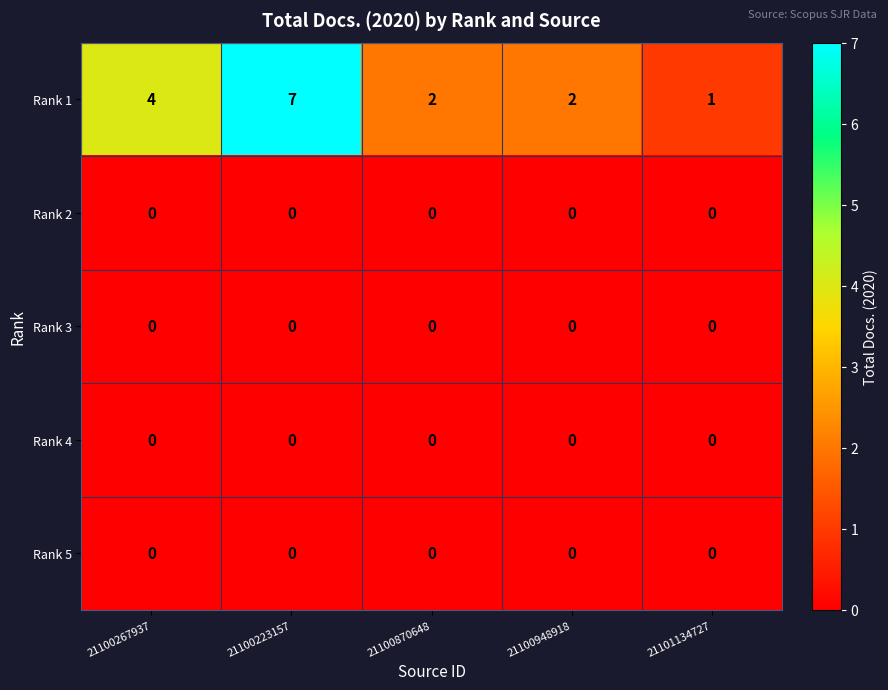

What is the approximate value of Rank 1 at 21100223157?

7